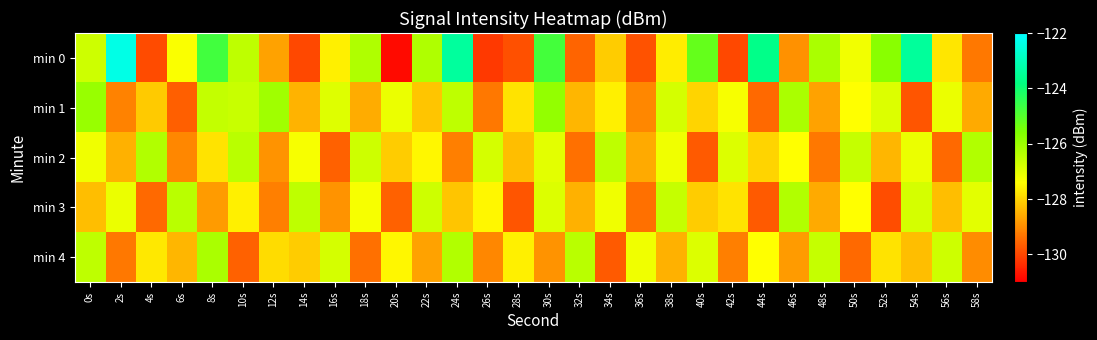

Which has a higher value, 6s or 42s?

6s